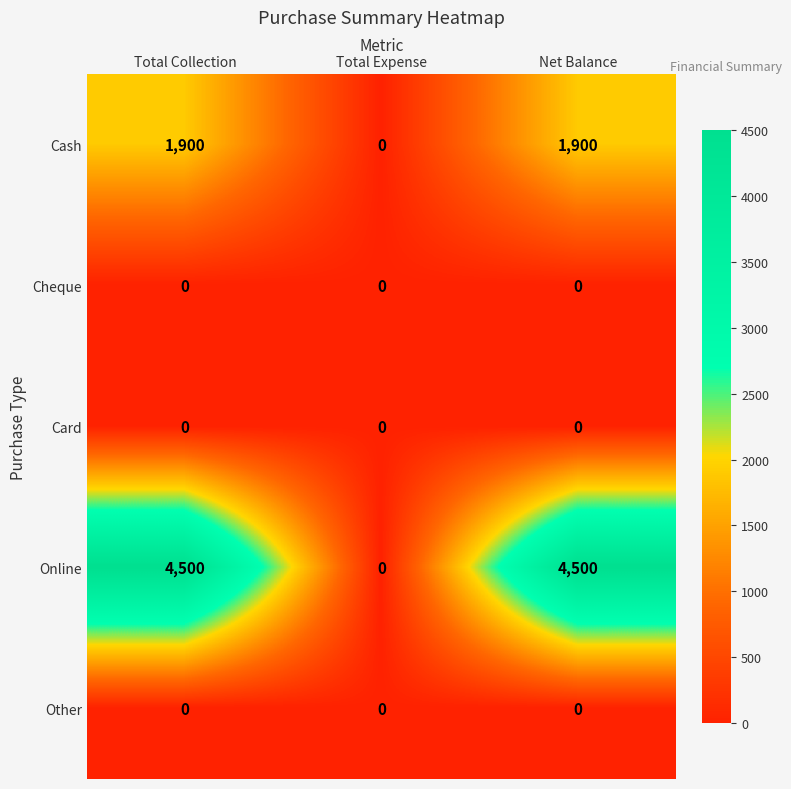

How many values in the Online series are below 4500?

1